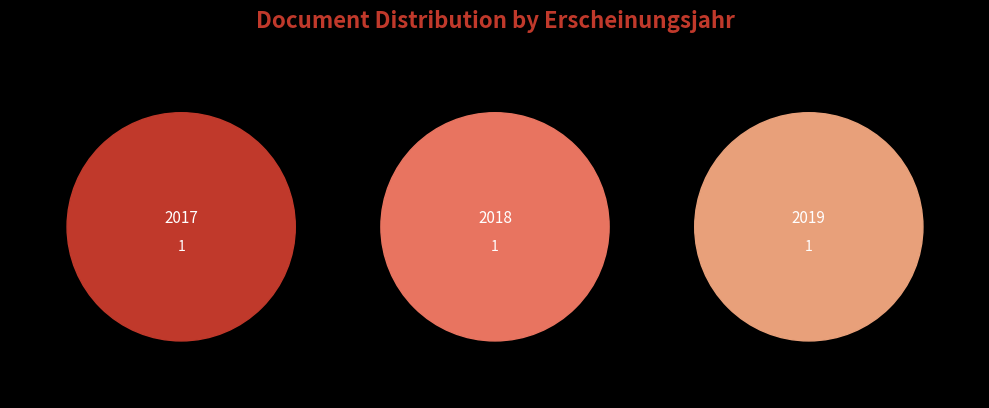

Does OPUS4-40502 represent more than half of the total?

No